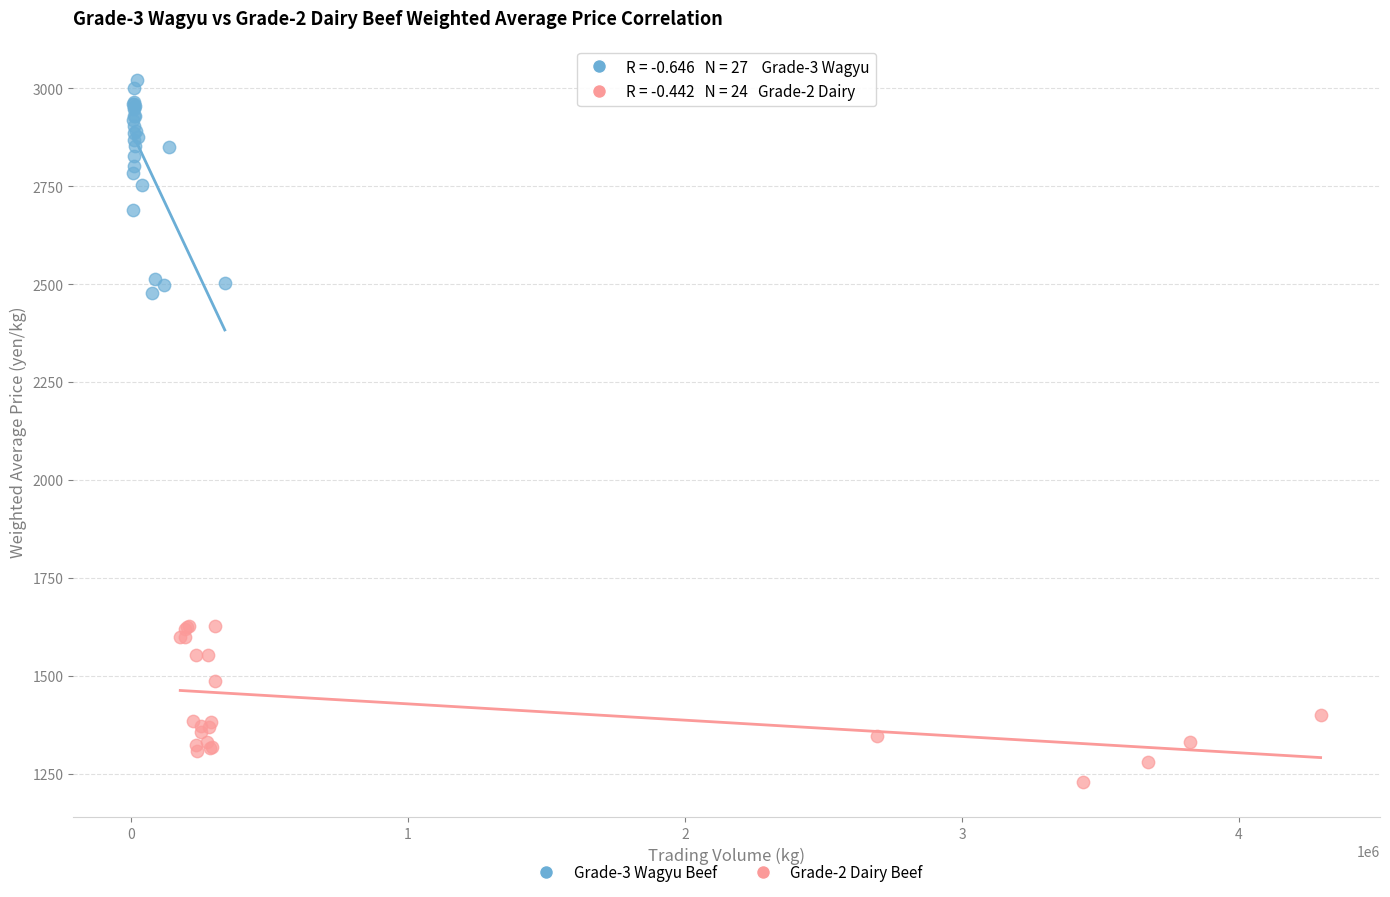

Which series reaches the minimum Y coordinate?

Grade-2 Dairy Beef